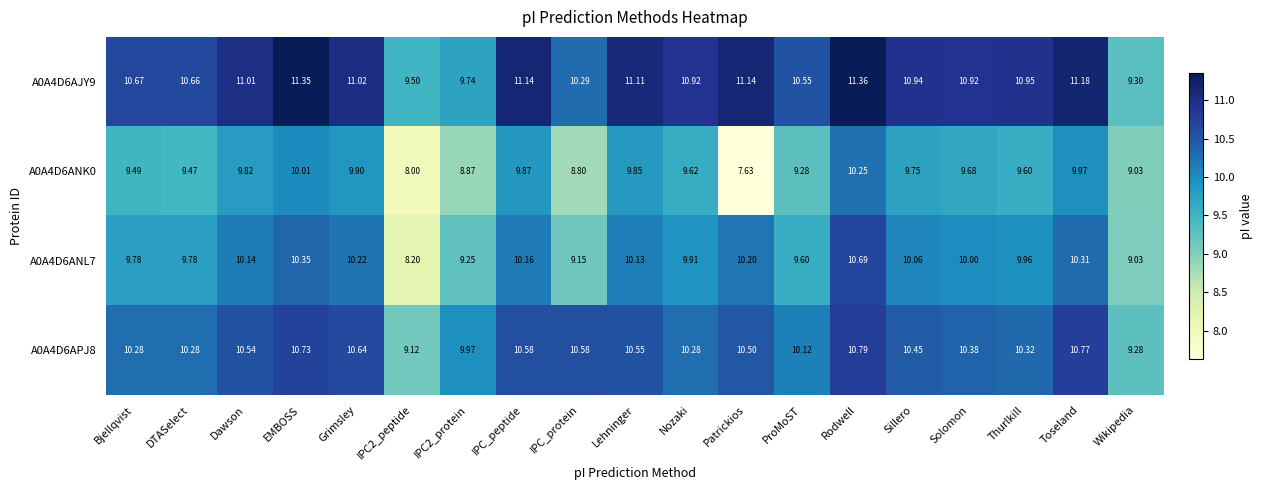

At which label does A0A4D6ANK0 first exceed 9?

Bjellqvist